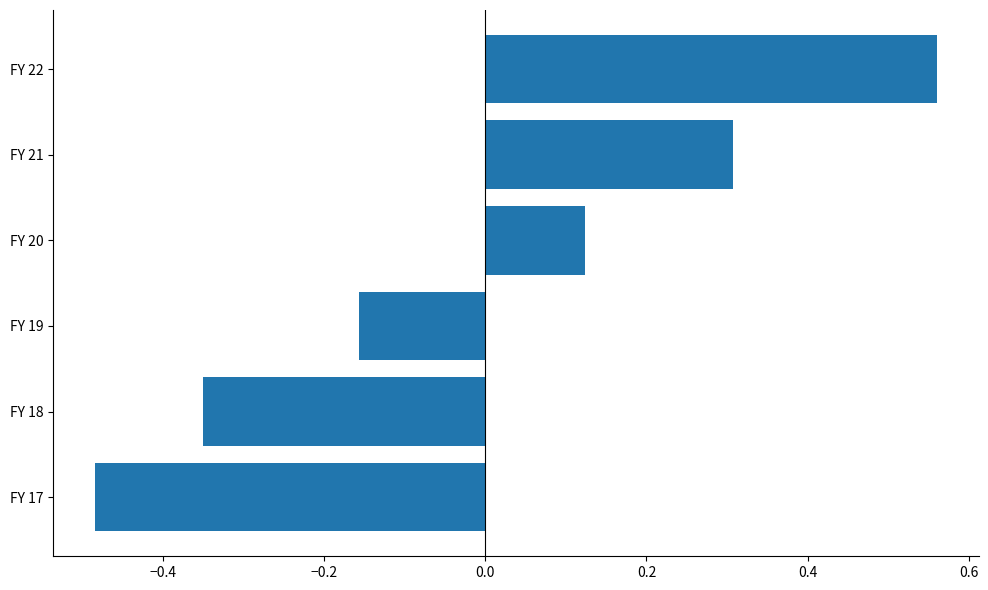

What is the difference between the second highest and minimum values?

0.8